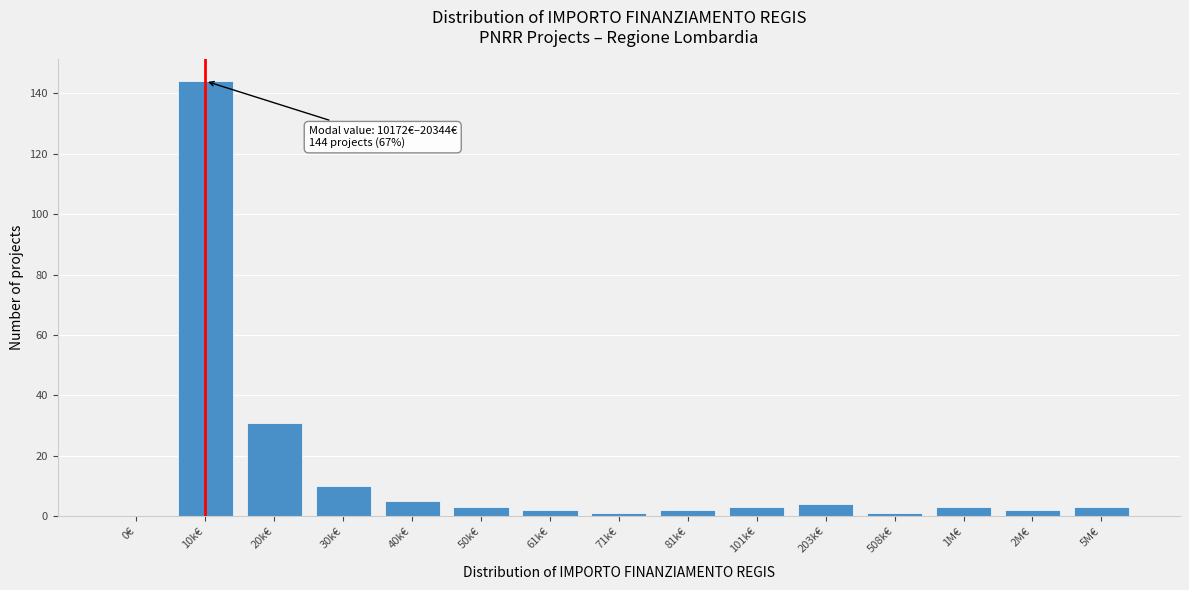

Reading left to right, extract all data points from this chart.

0€=0	10k€=144	20k€=31	30k€=10	40k€=5	50k€=3	61k€=2	71k€=1	81k€=2	101k€=3	203k€=4	508k€=1	1M€=3	2M€=2	5M€=3